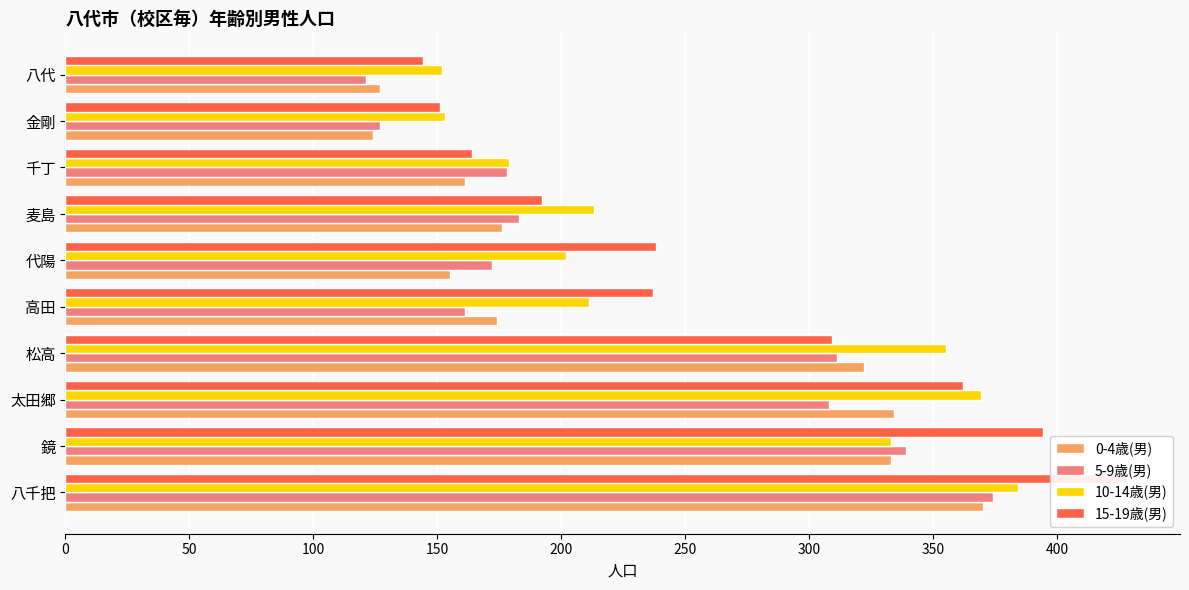

What is the maximum value shown in the chart?

428